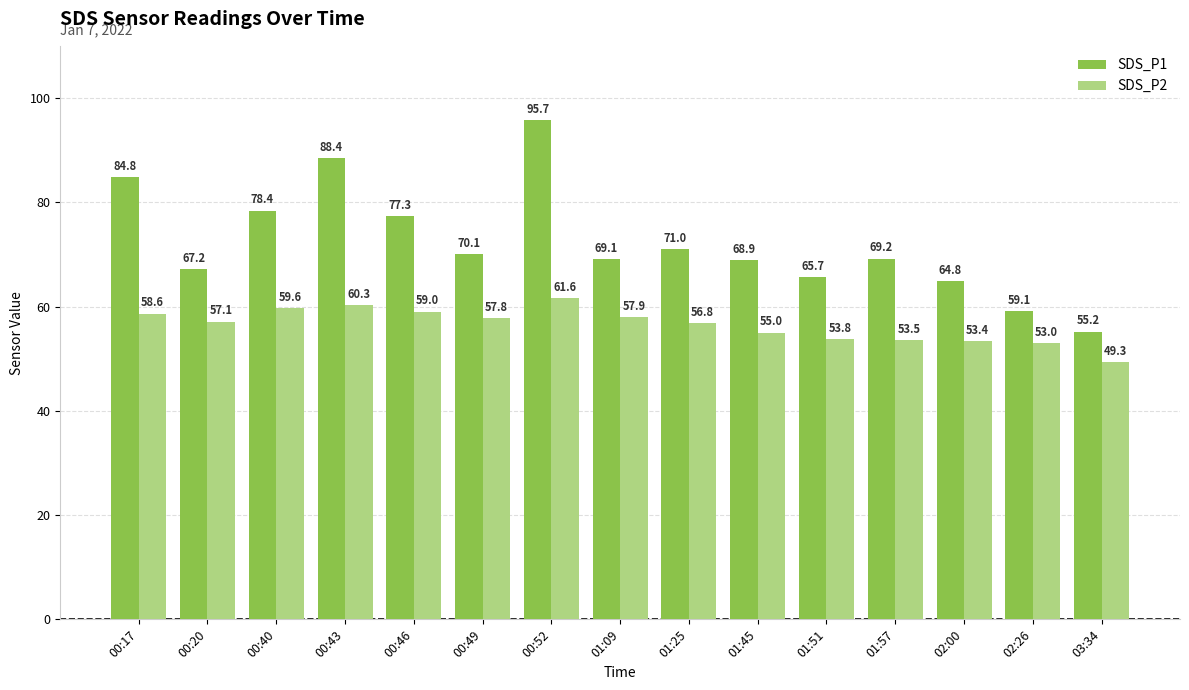

What is the greatest value displayed?

95.7